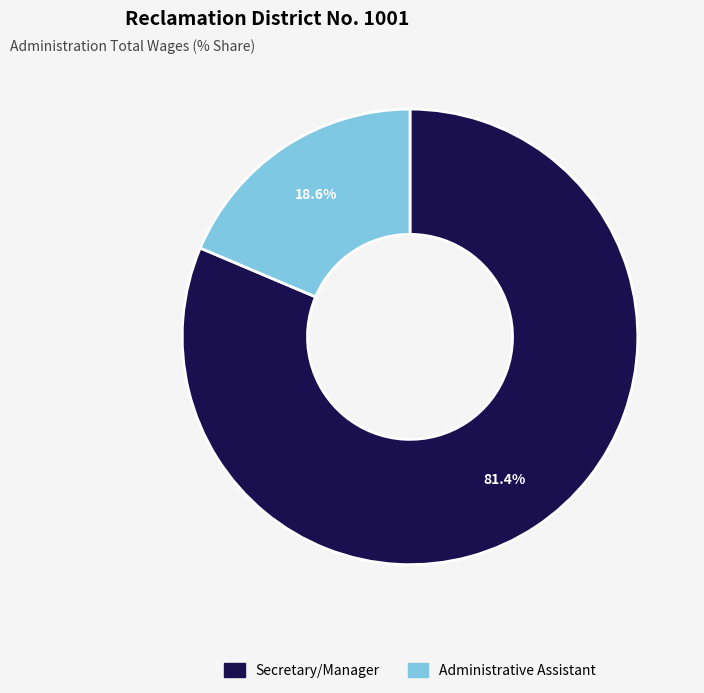

True or false: Administrative Assistant accounts for 19% of the total.

True